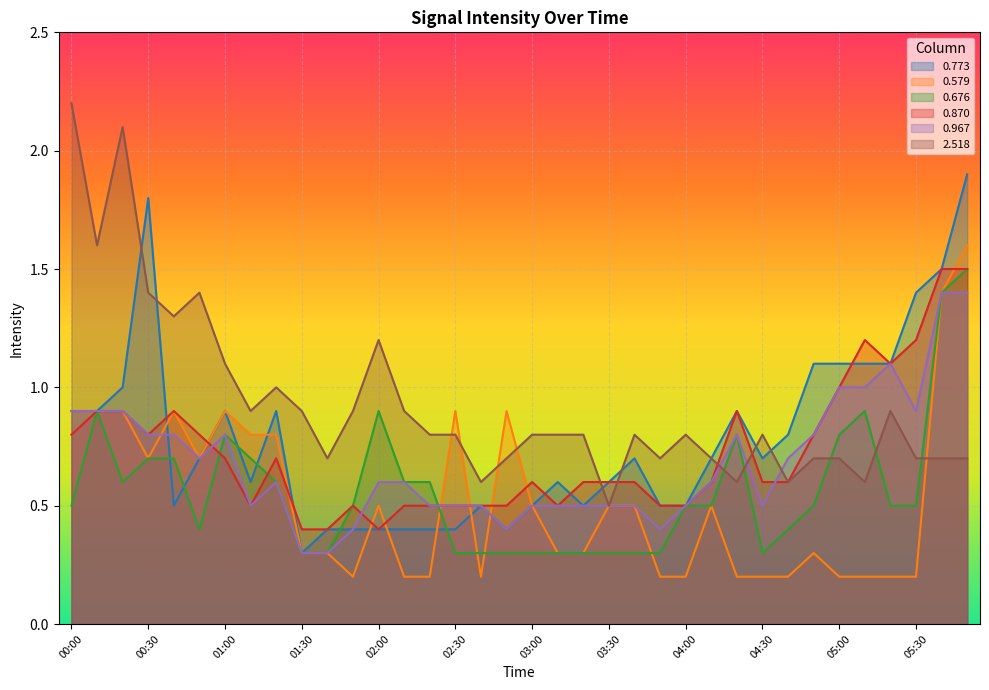

What position from the right is 03:00?

18